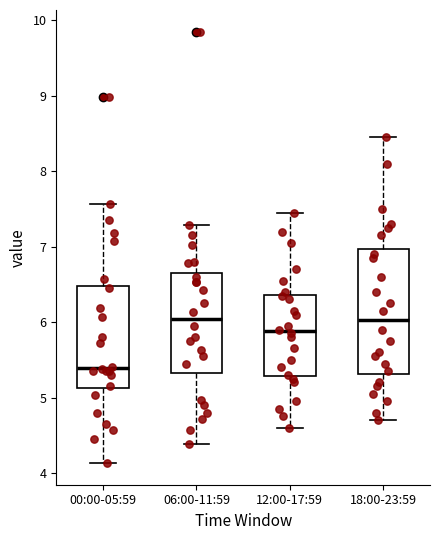

Which box has the lowest median line?

00:00-05:59